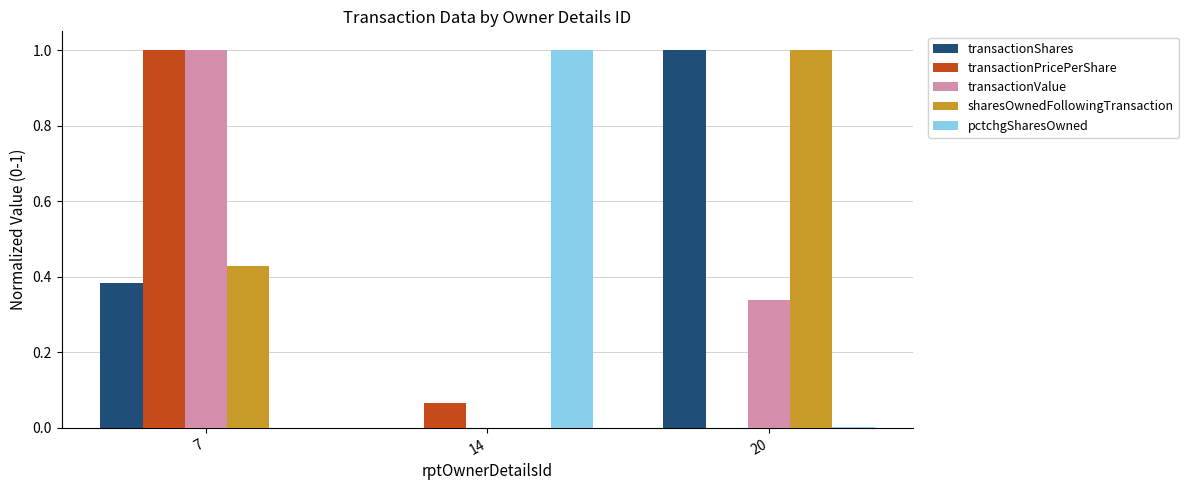

Count the number of categories in the chart.

3